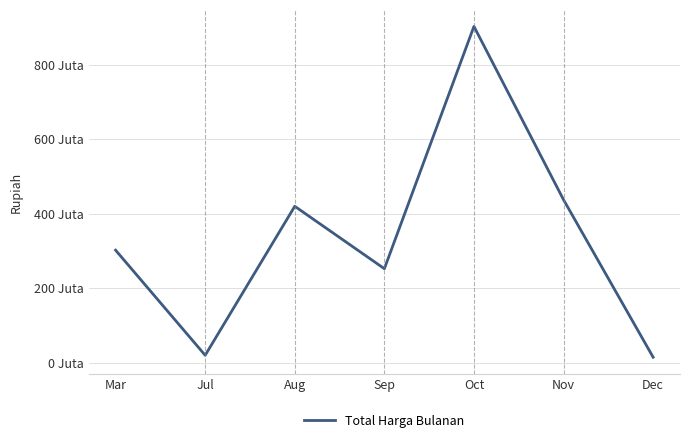

Does the chart have visible grid lines?

Yes